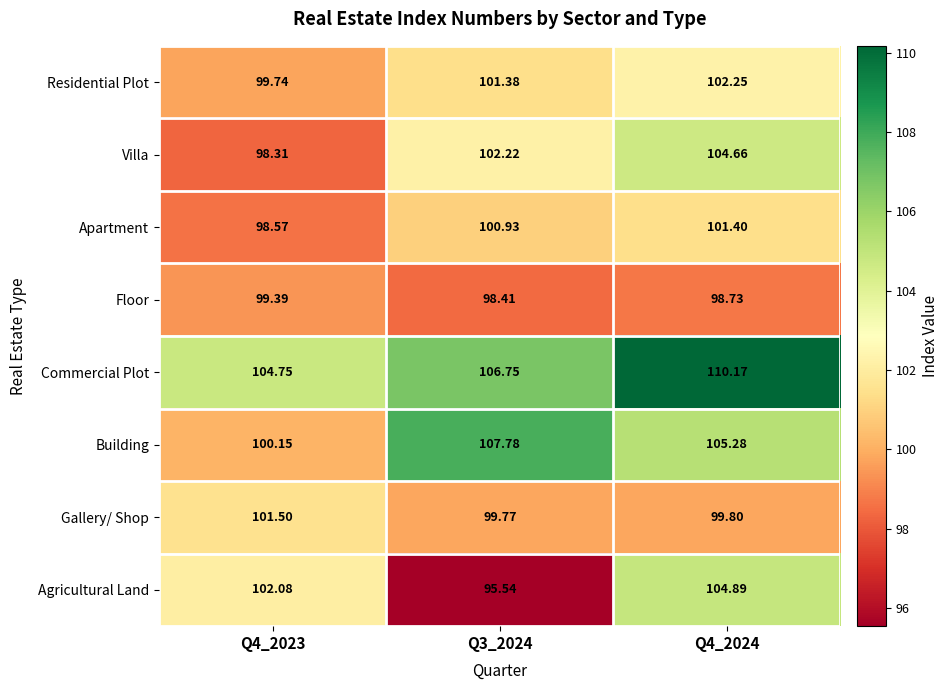

List the series in order of their peak value, highest first.

Commercial Plot, Building, Agricultural Land, Villa, Residential Plot, Gallery/ Shop, Apartment, Floor